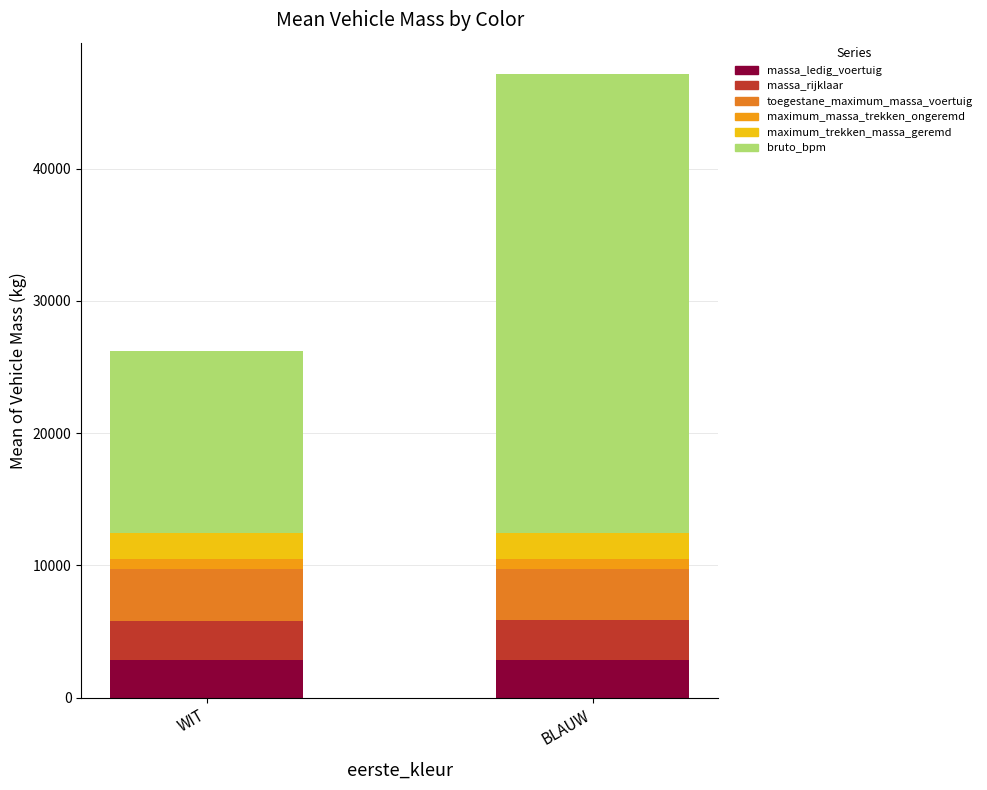

What position from the left is WIT?

1